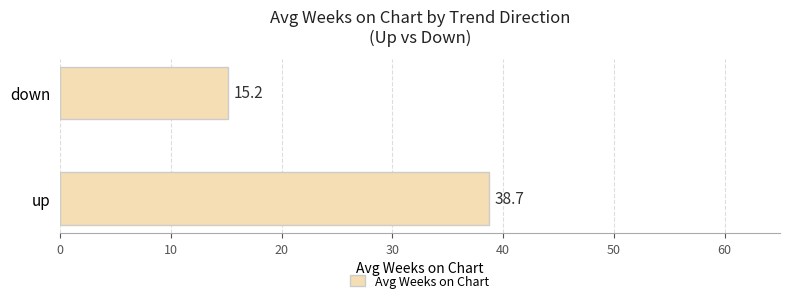

How many data points are less than 38?

1